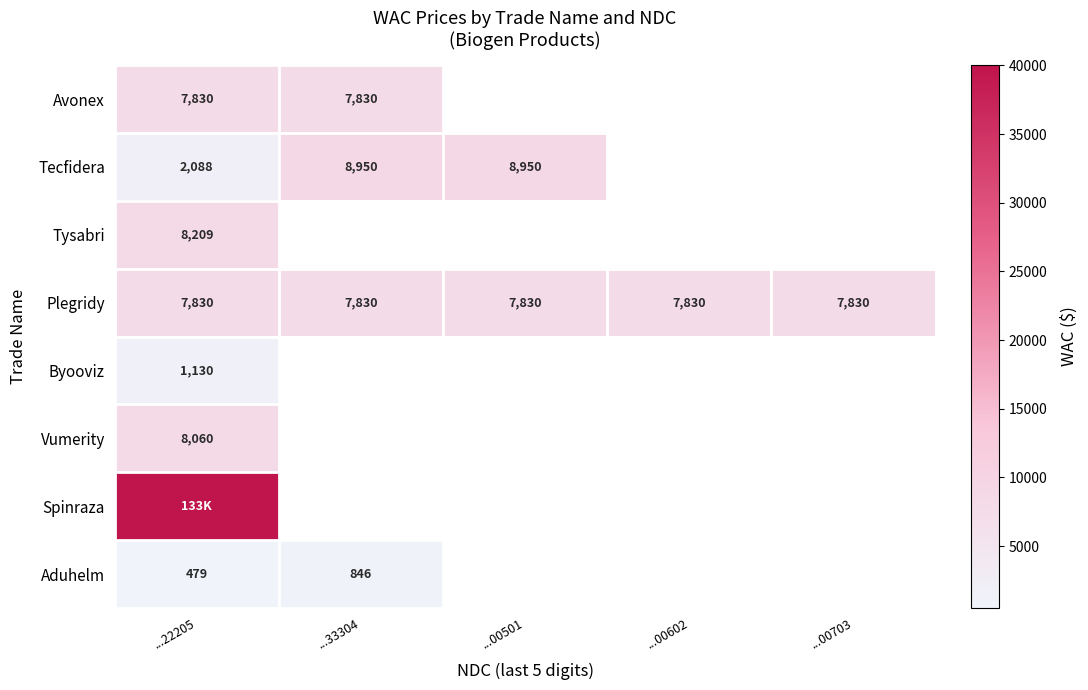

Which series has the widest spread of values?

Tecfidera